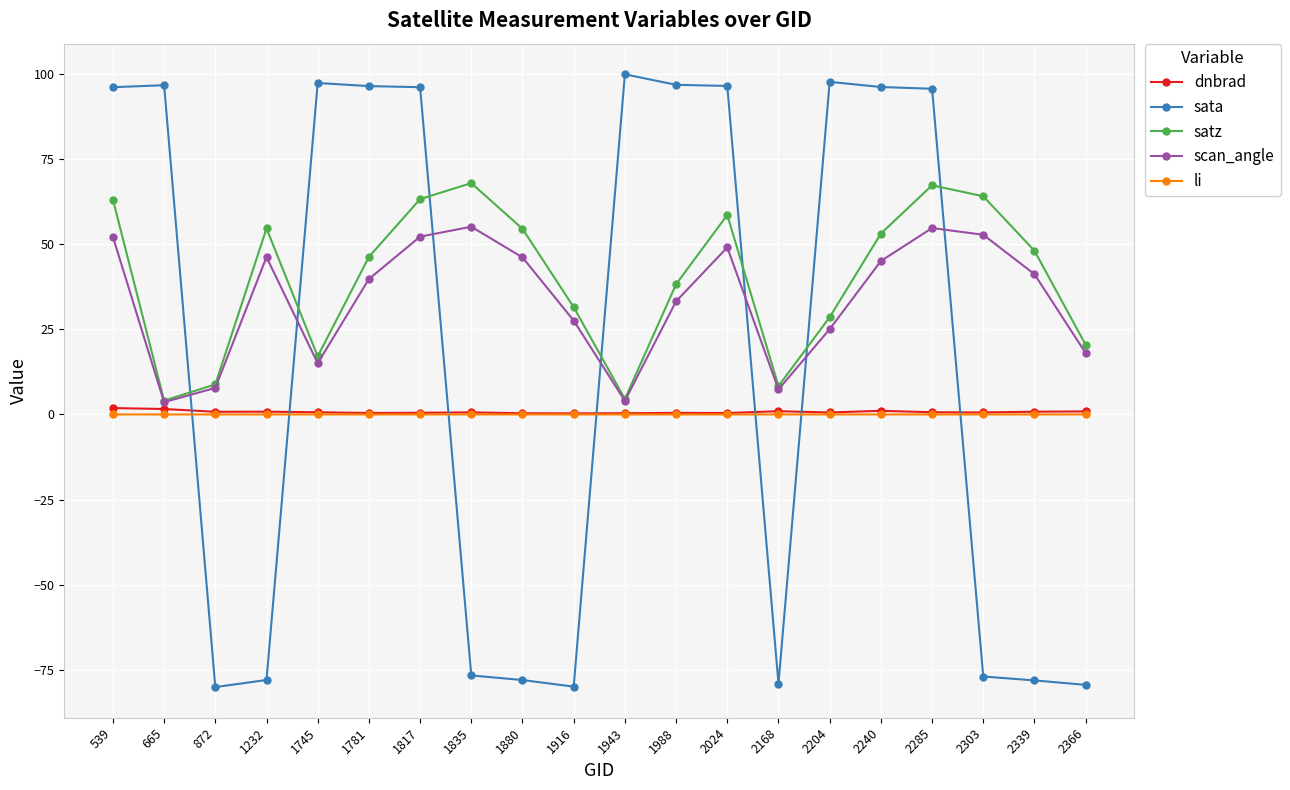

The sata series shows 96.1 at 2240. True or false?

True